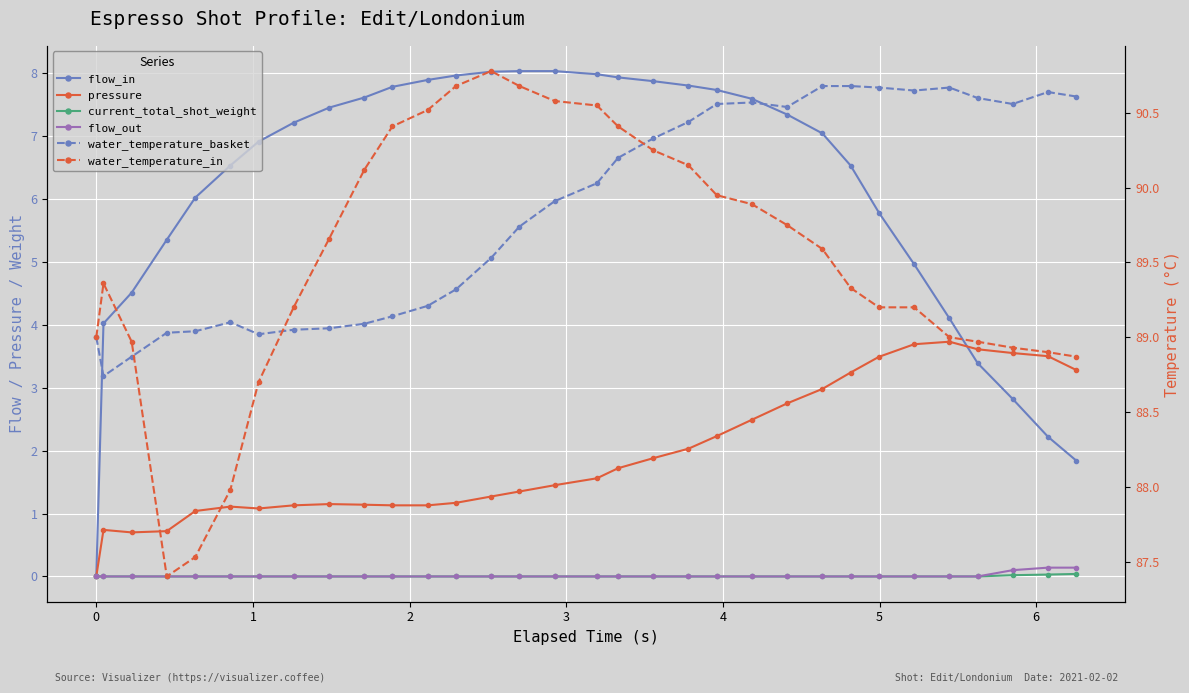

True or false: water_temperature_basket and flow_in intersect in this chart.

False